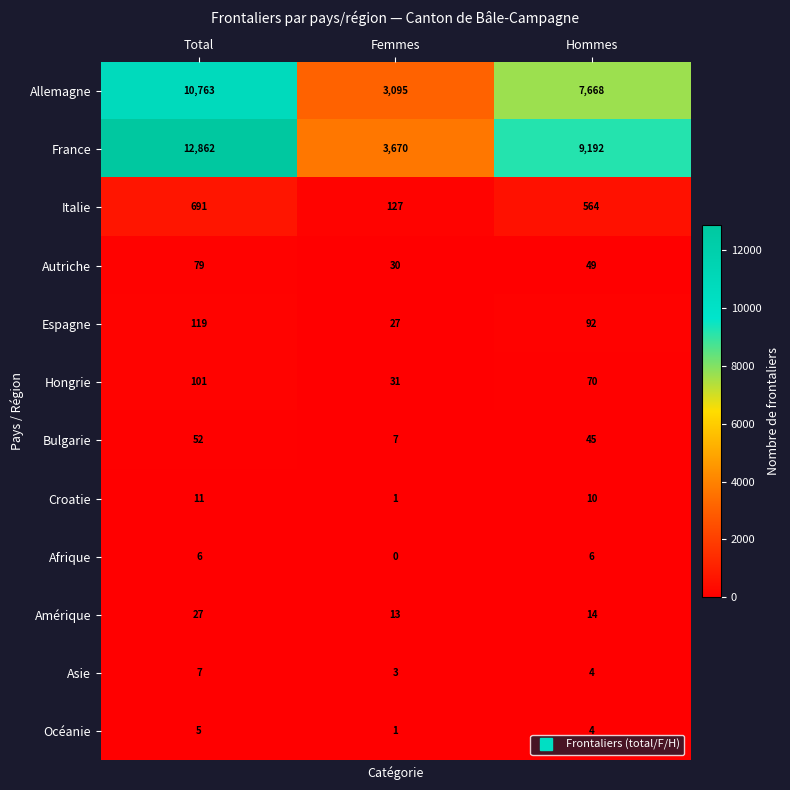

What is the difference between the highest and lowest values at Femmes?

3670